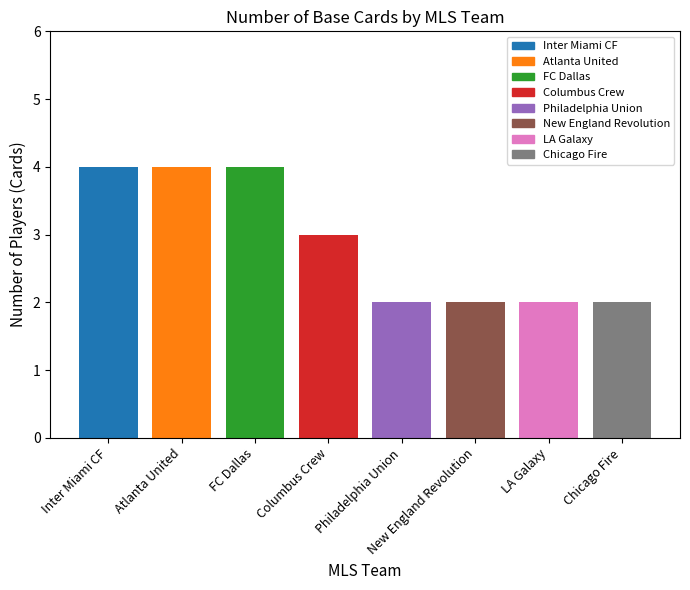

What is the difference between the maximum and minimum values?

2